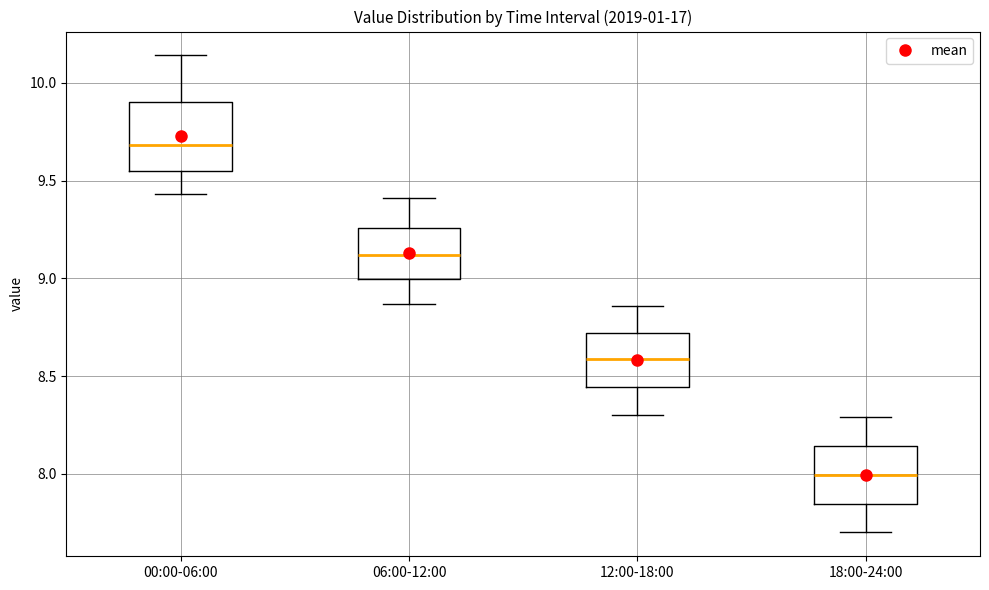

Where does the median line of the box for 12:00-18:00 sit on the y-axis? The values are not printed on the chart, so give them approximately, as read against the axis.

8.60